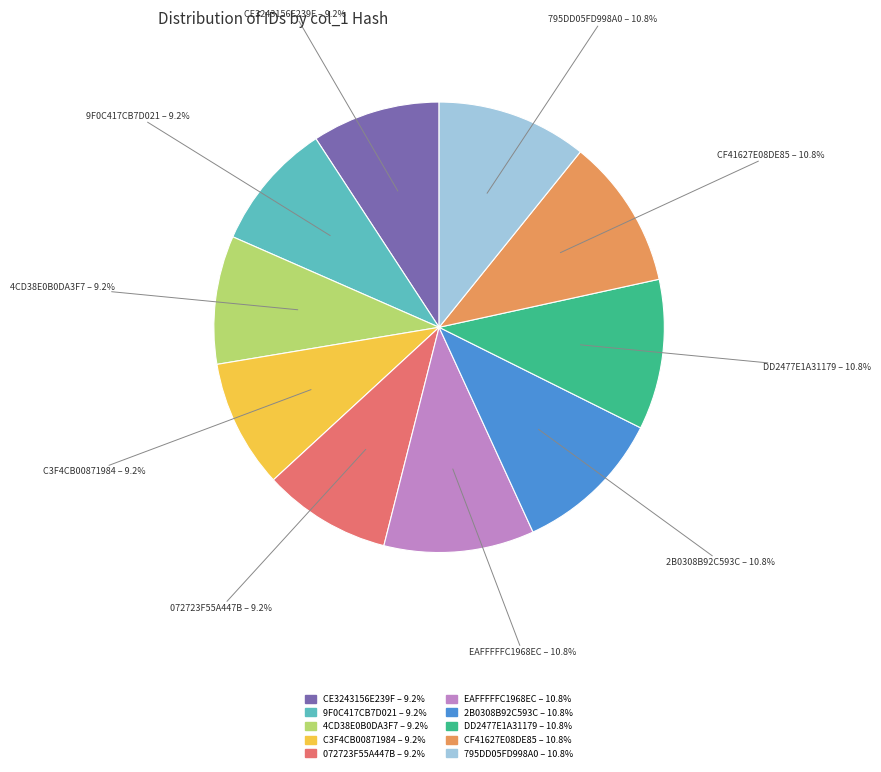

Is there any slice that represents more than half of the pie?

No